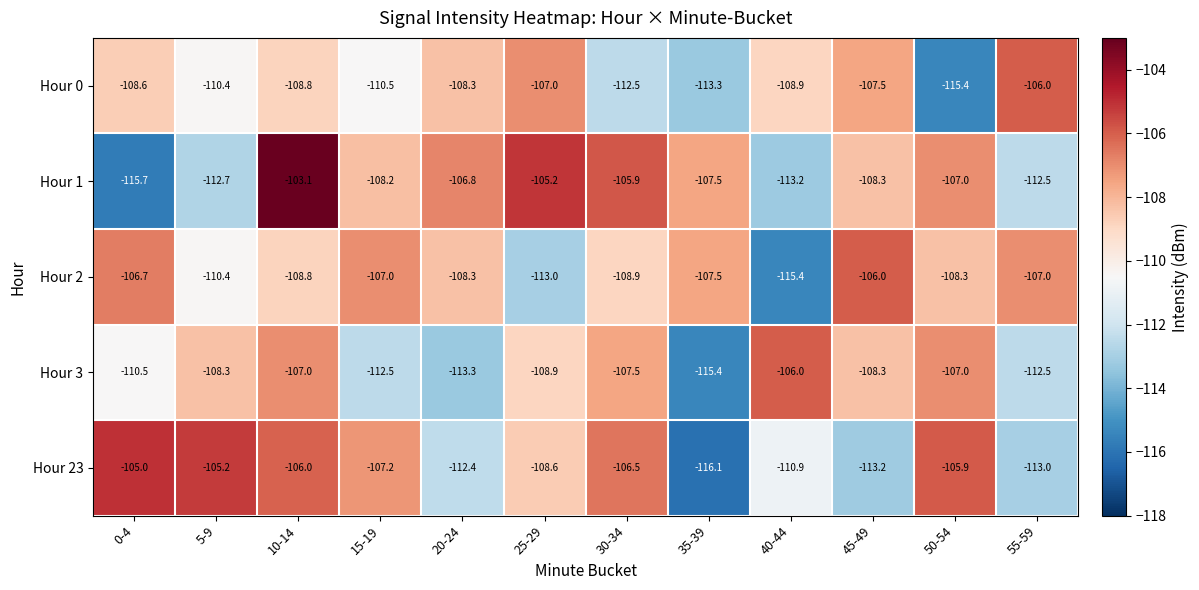

True or false: Hour 2 has a value of -205.0 at 40-44.

False